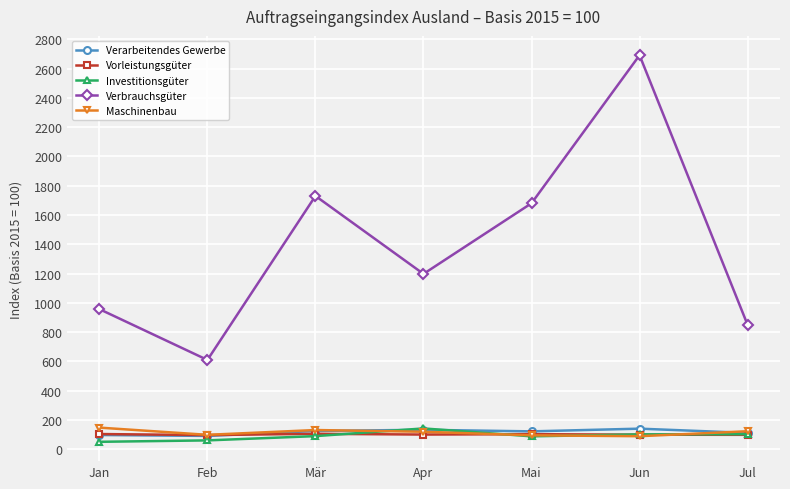

What is the total value across all series at Feb?

957.5